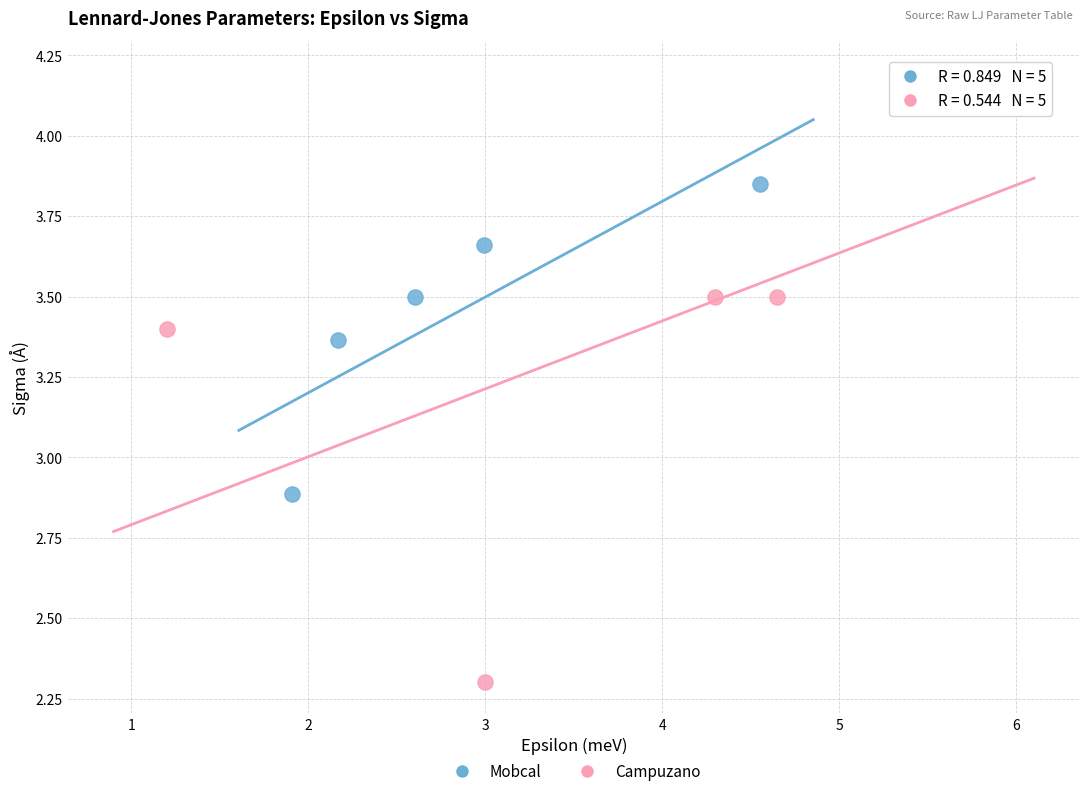

Which series reaches the maximum Y coordinate?

Campuzano